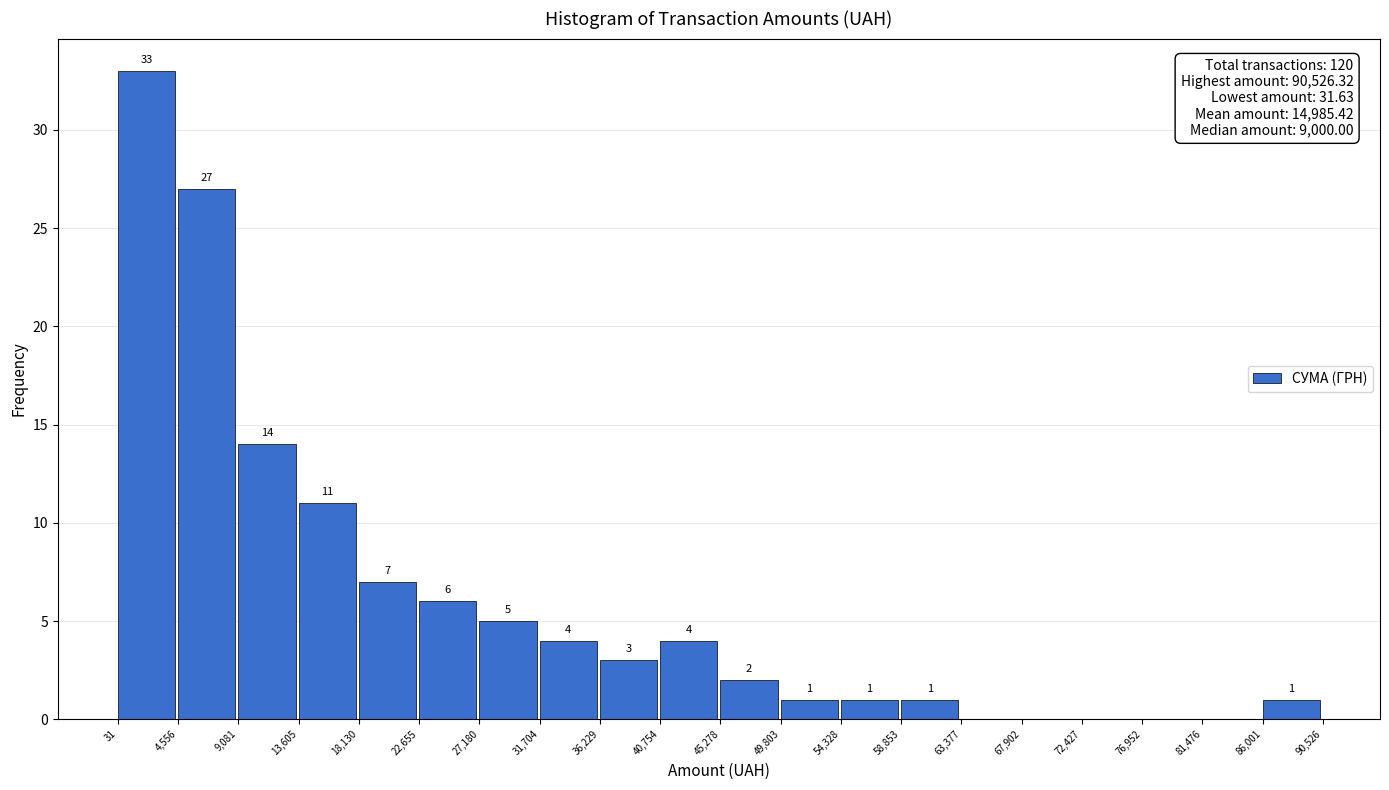

Over which range of the x-axis is the bar tallest?

31 to 4,556